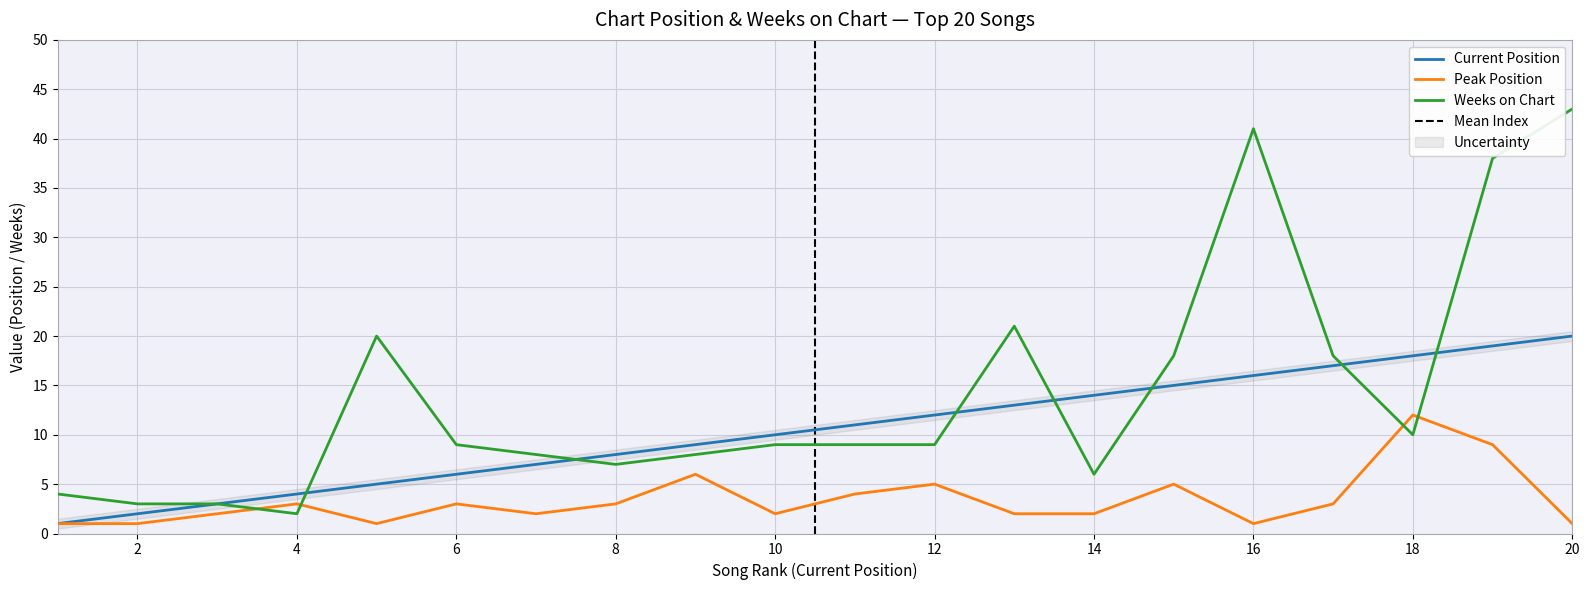

Is it true that Peak Position equals 5 at ?

True